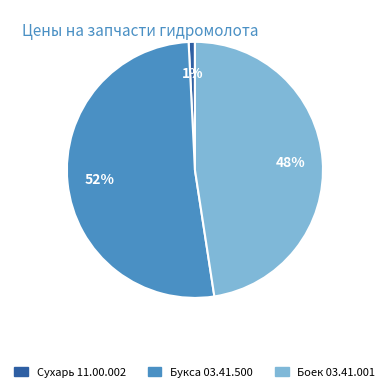

Is there any slice that represents more than half of the pie?

Yes